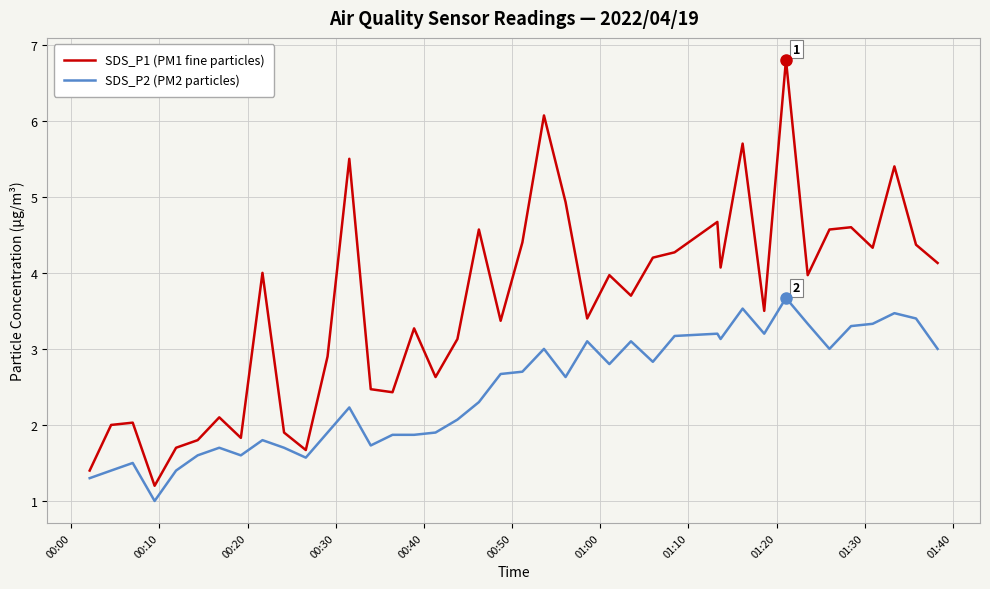

Which series has the widest spread of values?

SDS_P1 (PM1 fine particles)